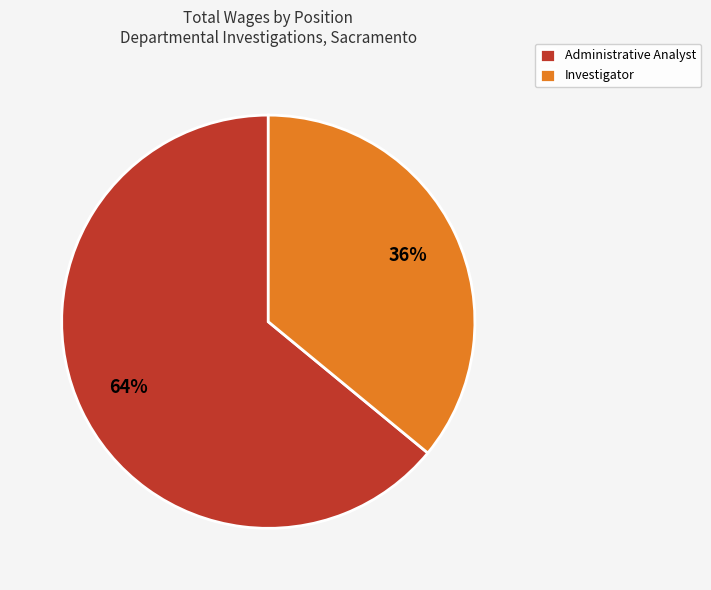

Does Investigator represent more than half of the total?

No